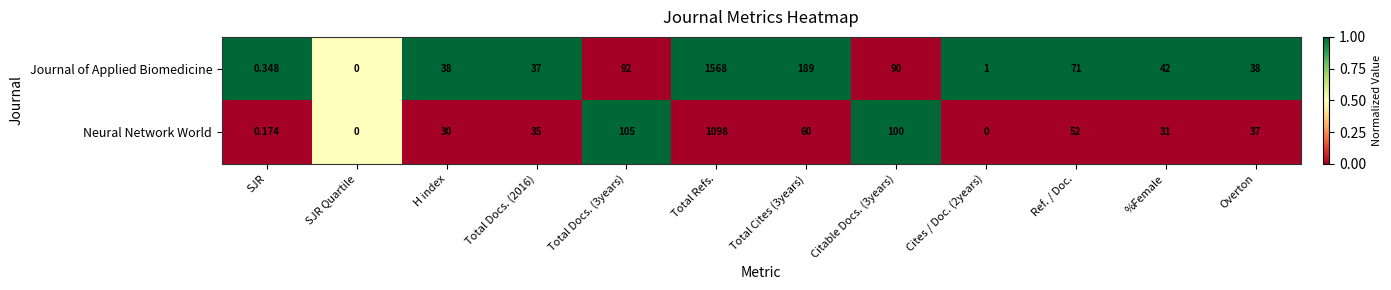

Rank the series by their maximum value, from lowest to highest.

Neural Network World, Journal of Applied Biomedicine